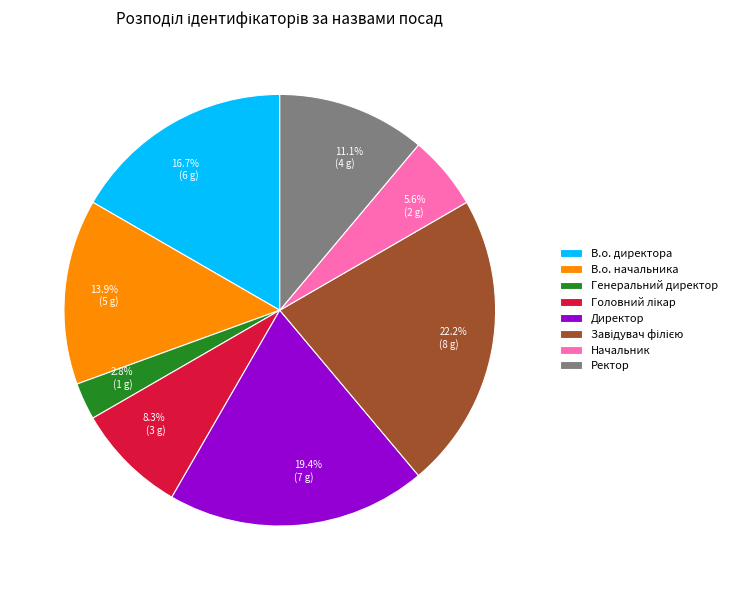

How many segments does this pie chart have?

8